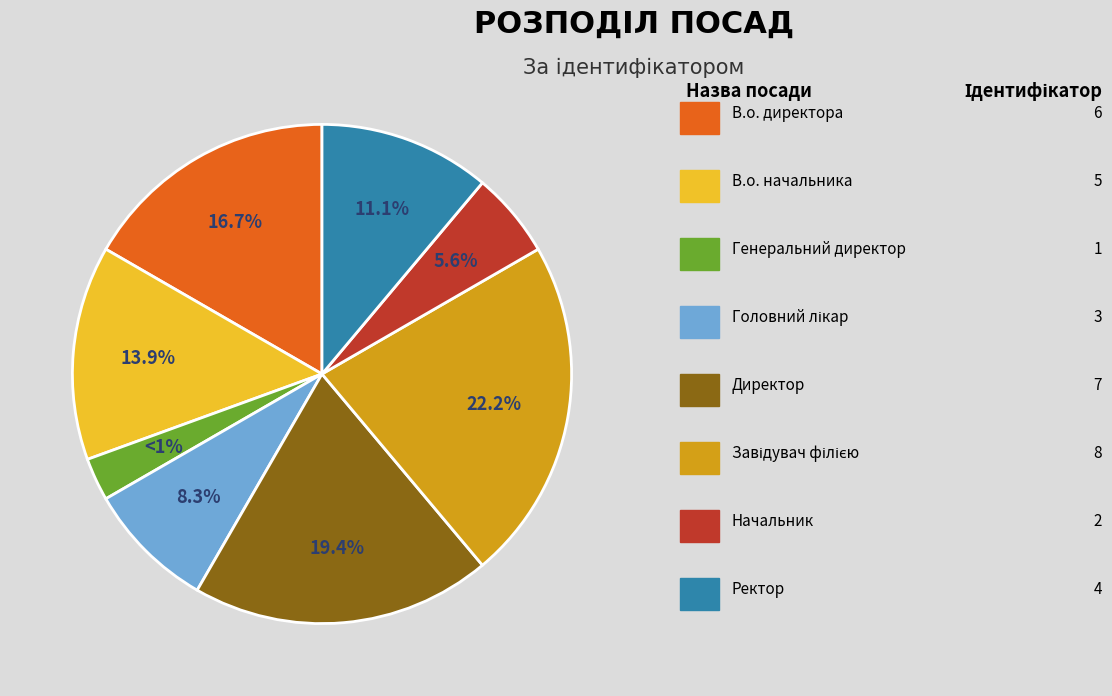

Does В.о. начальника account for over 50% of the chart?

No